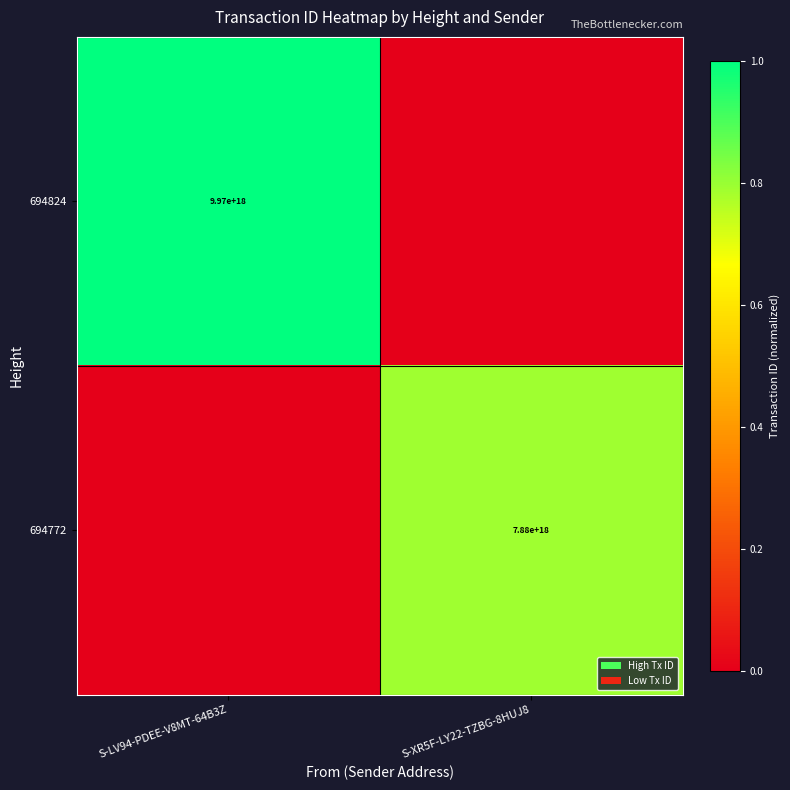

Is it true that 694824 equals 9970000000000000000 at S-LV94-PDEE-V8MT-64B3Z?

True